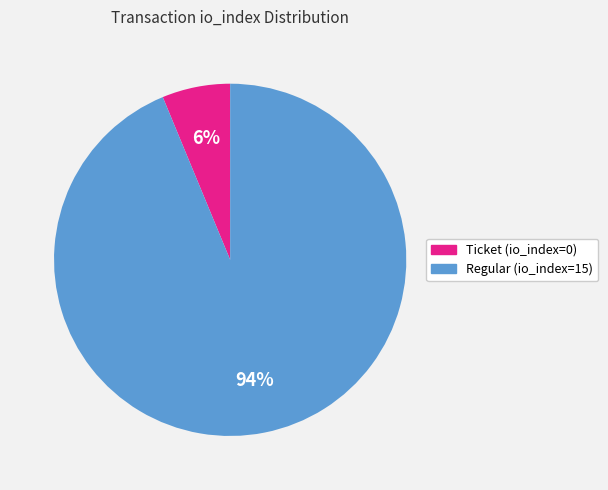

What percentage is the Regular (io_index=15) slice, to the nearest percent?

94%